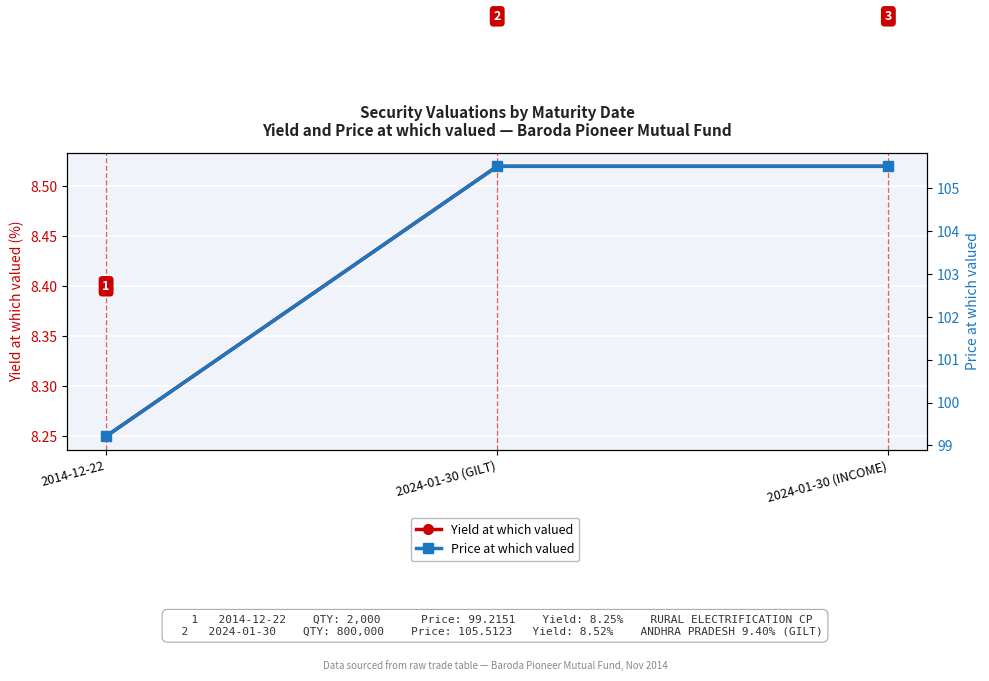

What is the maximum value for Price at which valued?

105.5